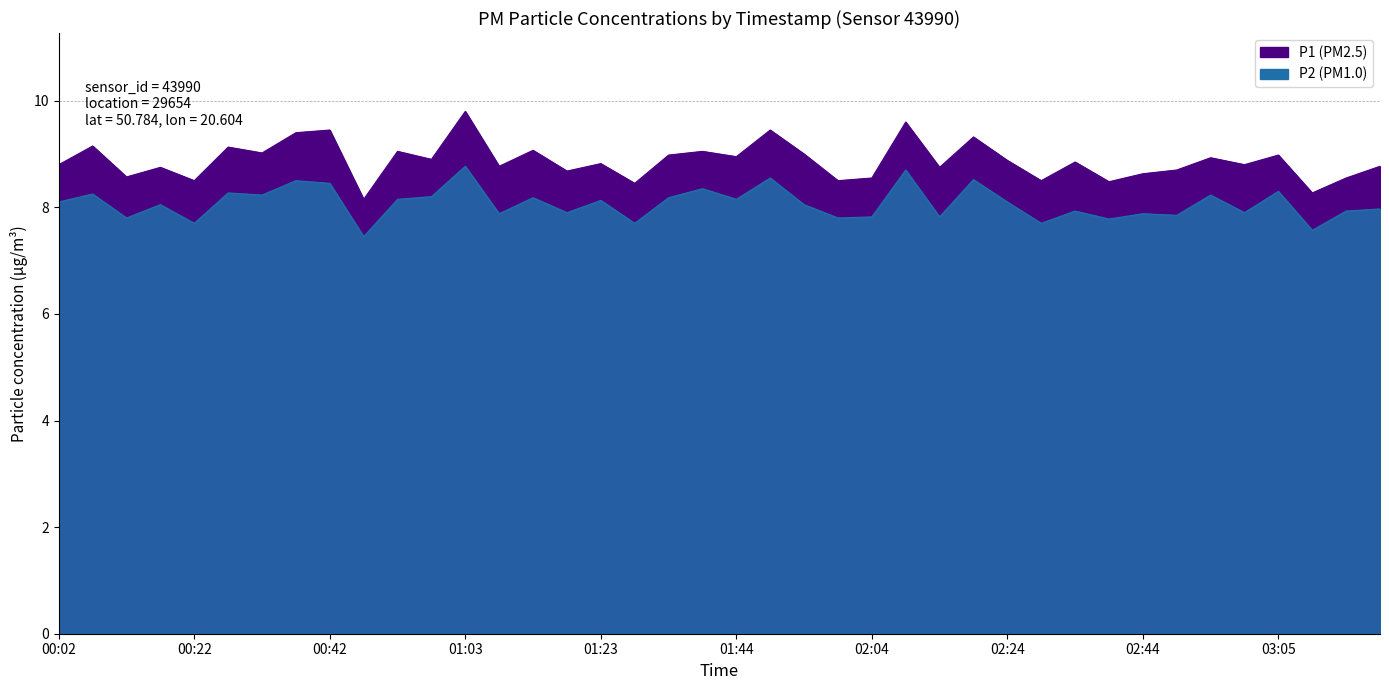

How many interior local valleys does the P2 series have?

15